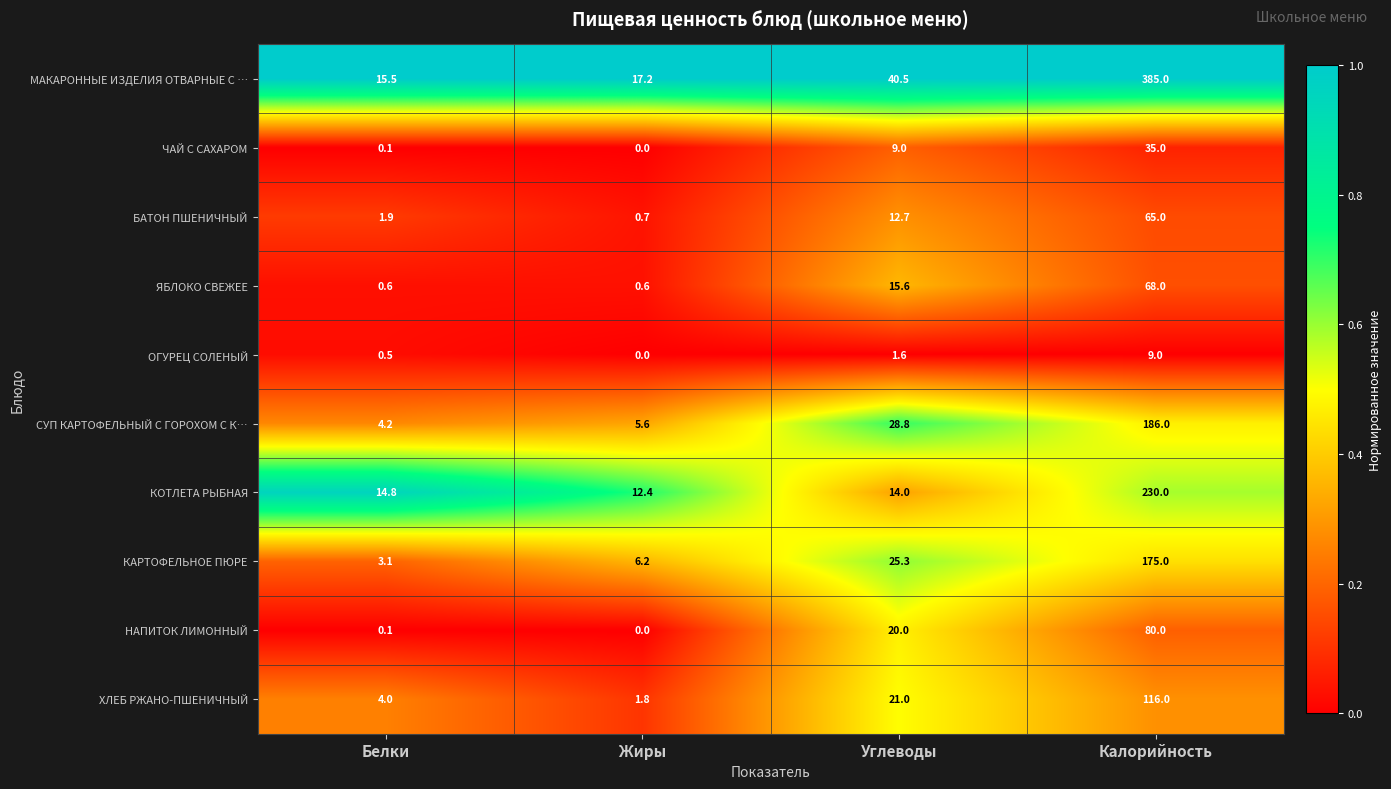

What is the maximum value shown in the chart?

385.0